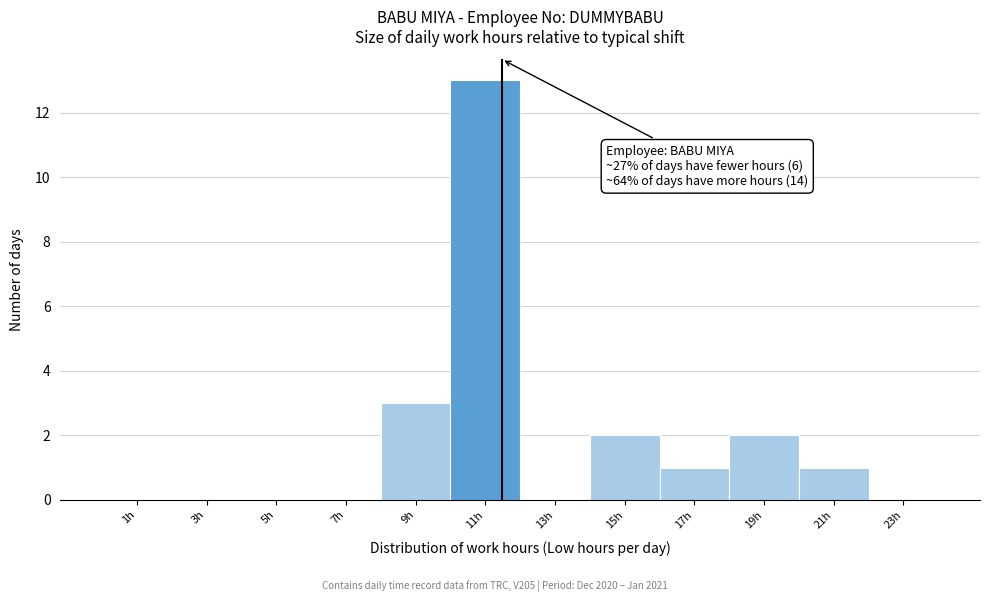

Which range on the x-axis has the tallest bar?

10 to 12